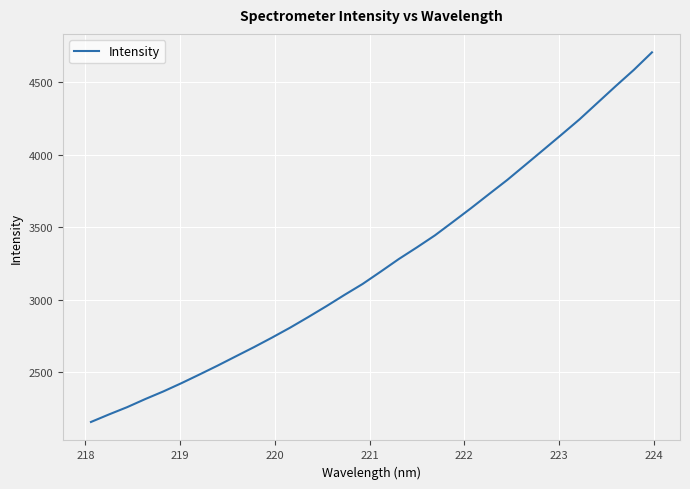

What is the difference between the maximum and minimum values?

2551.5